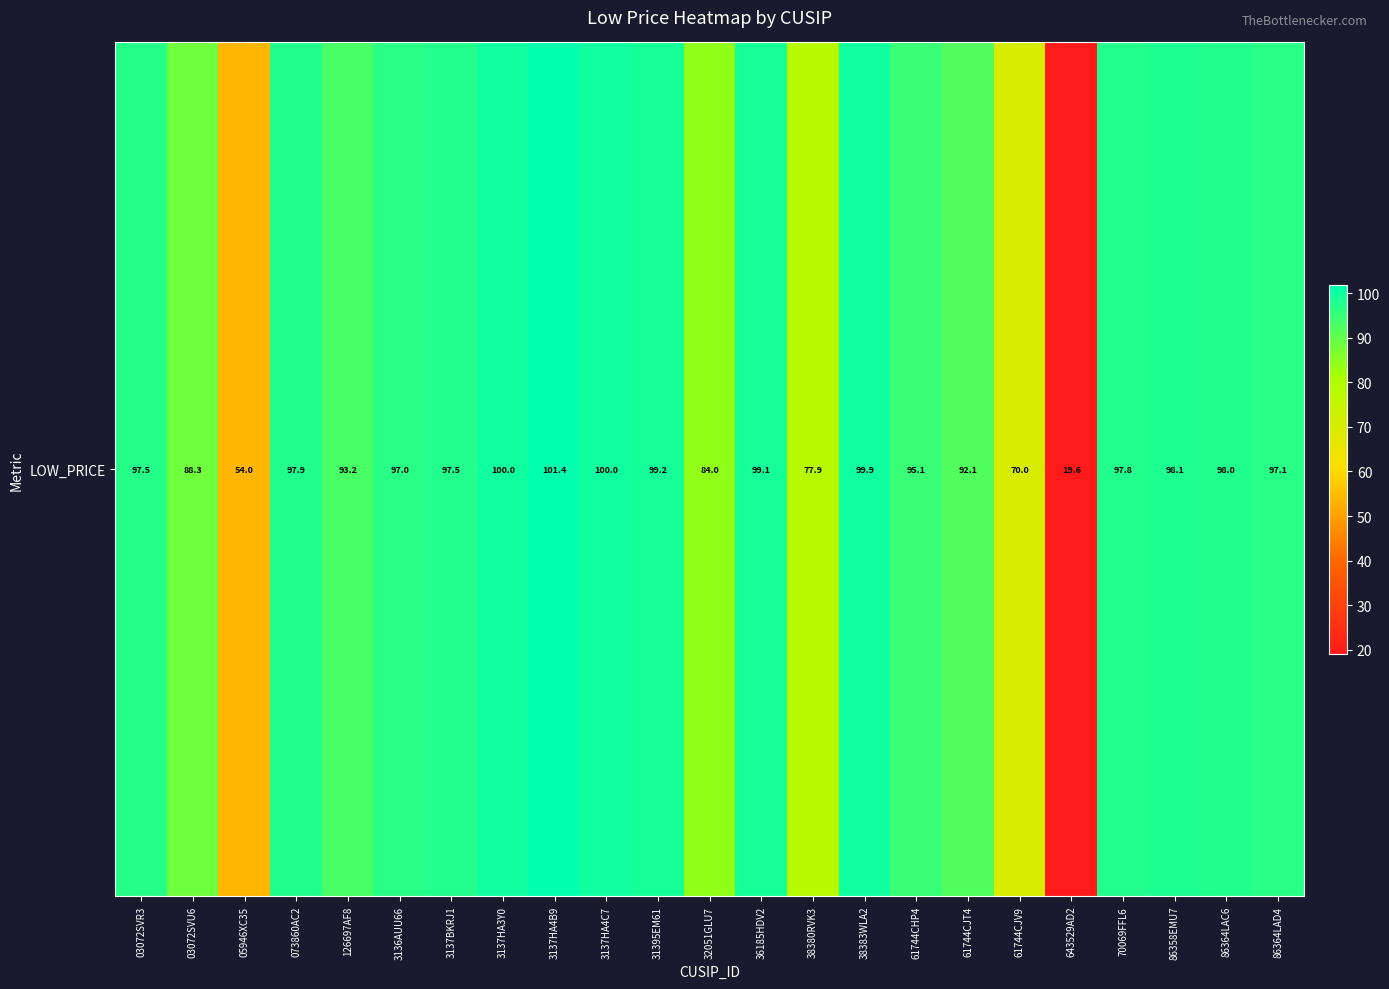

Which has a higher value, 073860AC2 or 3137HA4C7?

3137HA4C7